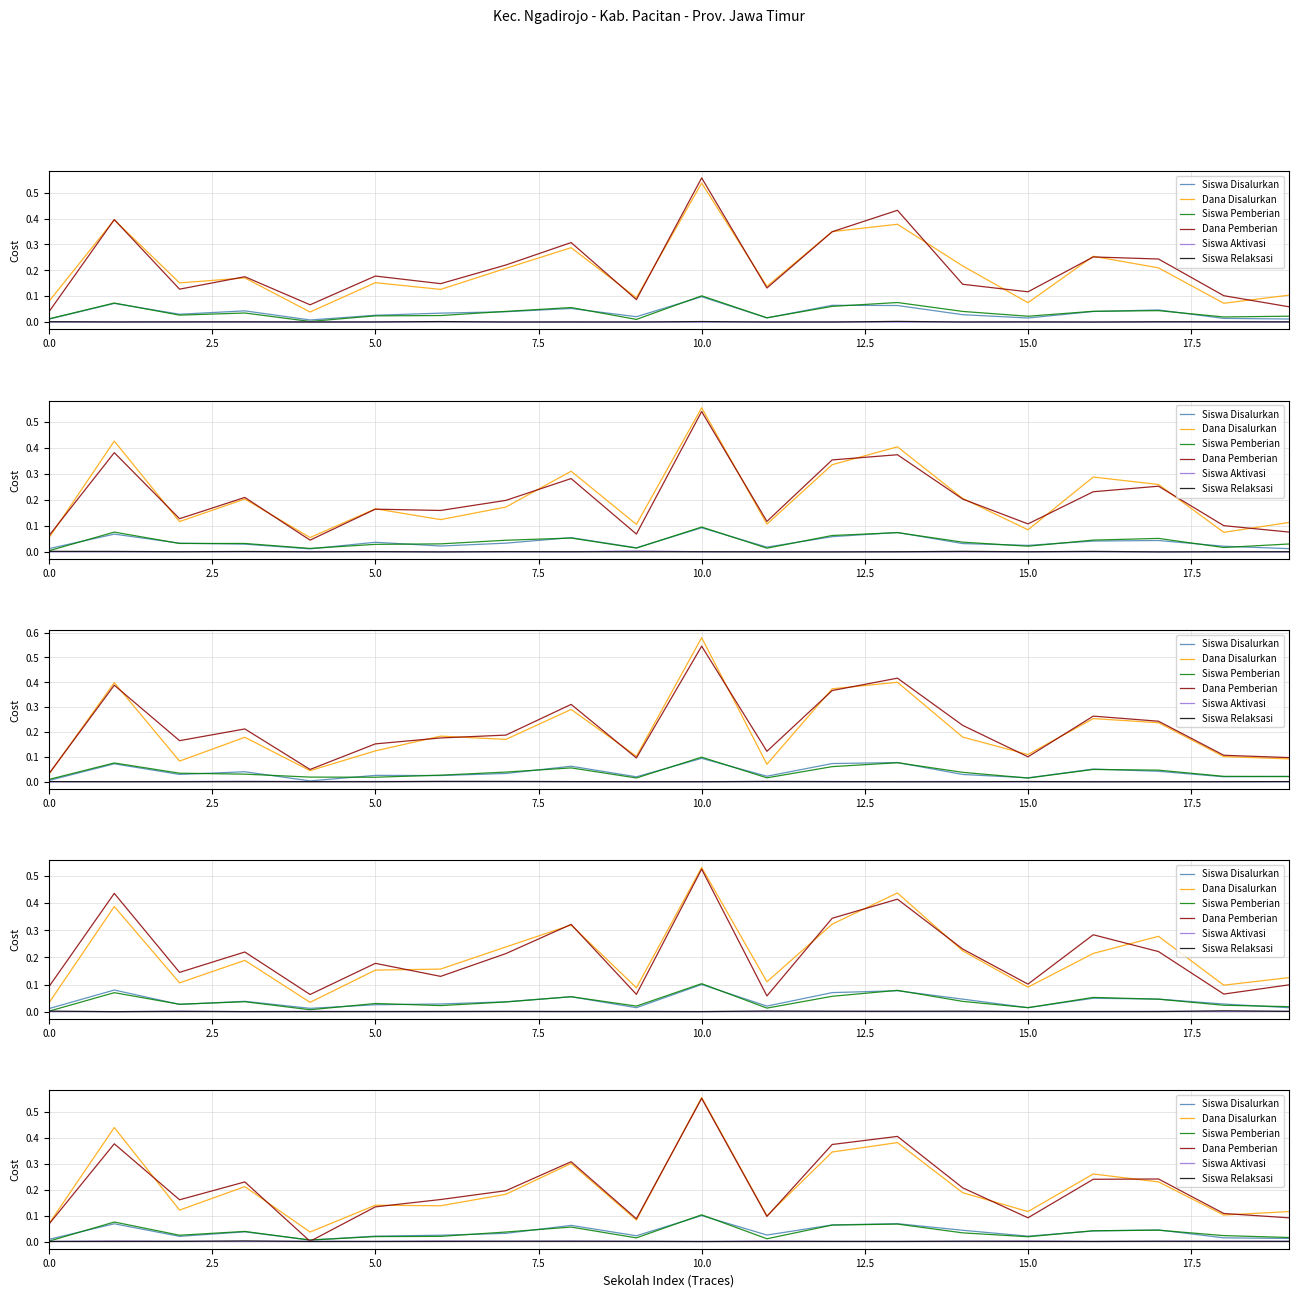

At which label is Siswa Aktivasi closest to 0?

10